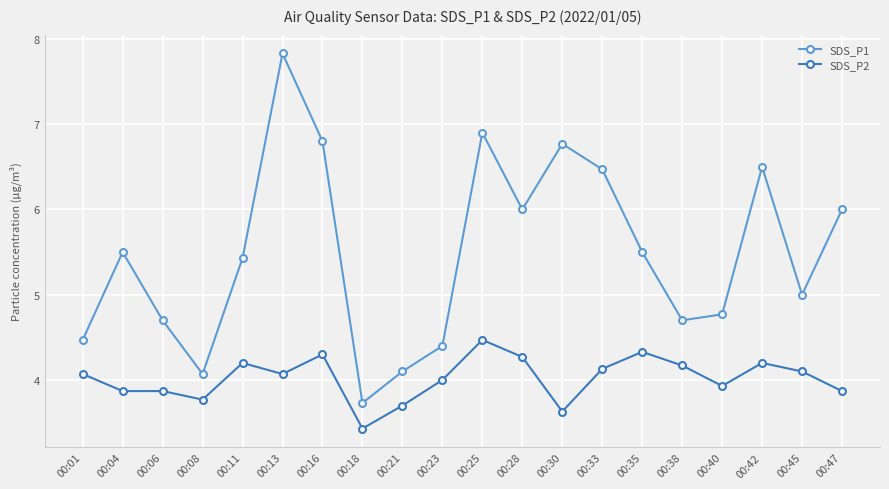

Which series has the largest range (max minus min)?

SDS_P1